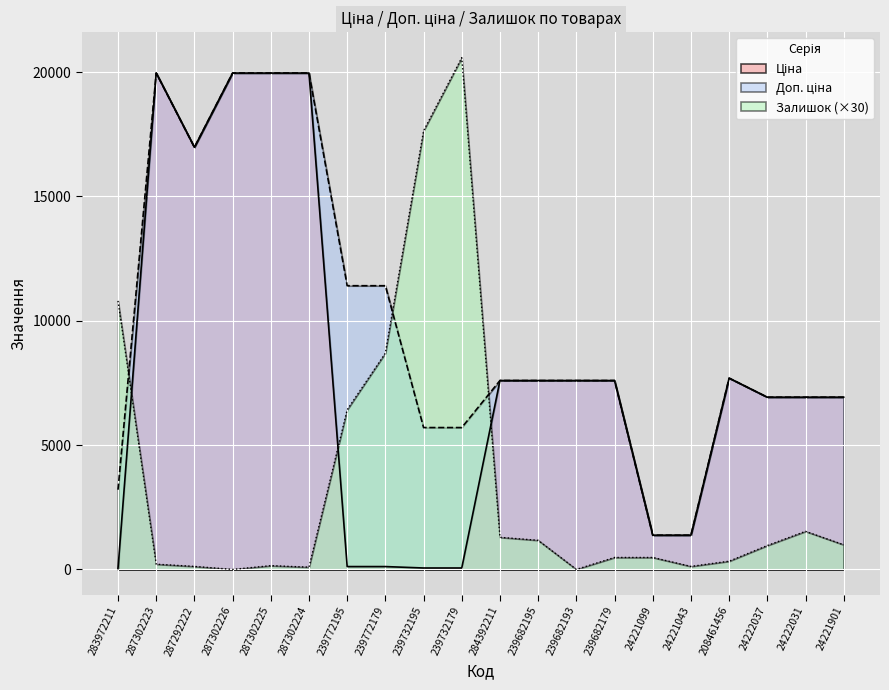

Reading left to right, list all the values displayed in this chart.

Ціна: 283972211=32.0	287302223=19964.2	287292222=16976.3	287302226=19964.2	287302225=19964.2	287302224=19964.2	239772195=114.1	239772179=114.1	239732195=57.0	239732179=57.0	284392211=7596.5	239682195=7596.5	239682193=7596.5	239682179=7596.5	24221099=1375.4	24221043=1375.4	208461456=7693.1	24222037=6925.7	24222031=6925.7	24221901=6925.7
Доп. ціна: 283972211=3205.0	287302223=19964.2	287292222=16976.3	287302226=19964.2	287302225=19964.2	287302224=19964.2	239772195=11410.0	239772179=11410.0	239732195=5705.0	239732179=5705.0	284392211=7596.5	239682195=7596.5	239682193=7596.5	239682179=7596.5	24221099=1375.0	24221043=1375.0	208461456=7693.1	24222037=6925.7	24222031=6925.7	24221901=6925.7
Залишок: 283972211=10800.0	287302223=210.0	287292222=120.0	287302226=0.0	287302225=150.0	287302224=90.0	239772195=6420.0	239772179=8700.0	239732195=17640.0	239732179=20580.0	284392211=1290.0	239682195=1170.0	239682193=0.0	239682179=480.0	24221099=480.0	24221043=120.0	208461456=330.0	24222037=960.0	24222031=1530.0	24221901=990.0